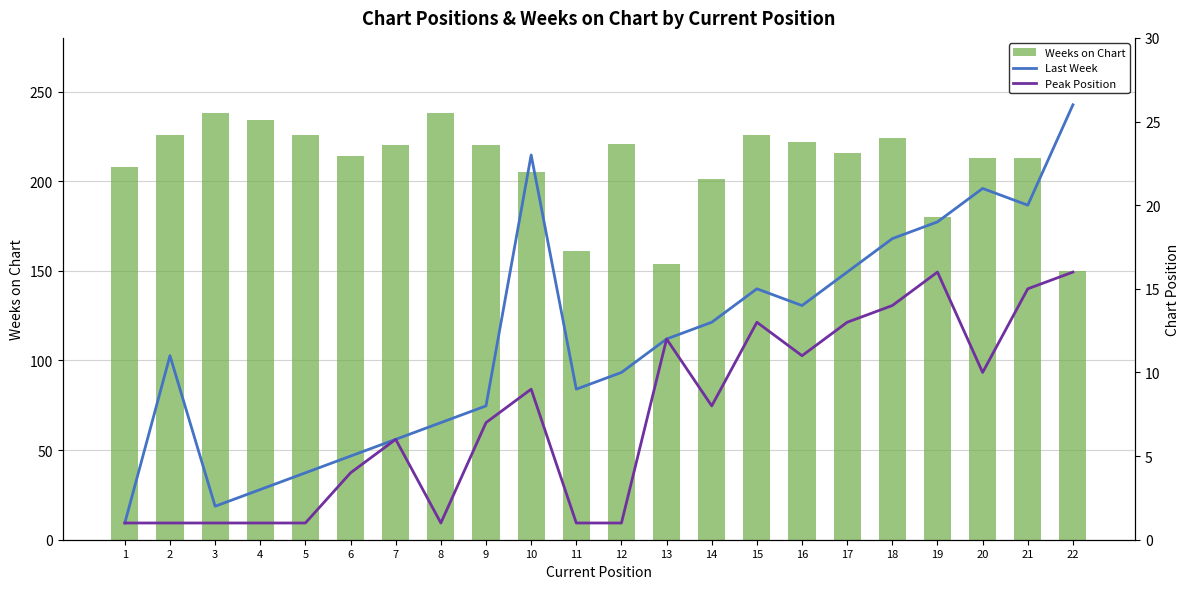

How many groups of bars are there?

22